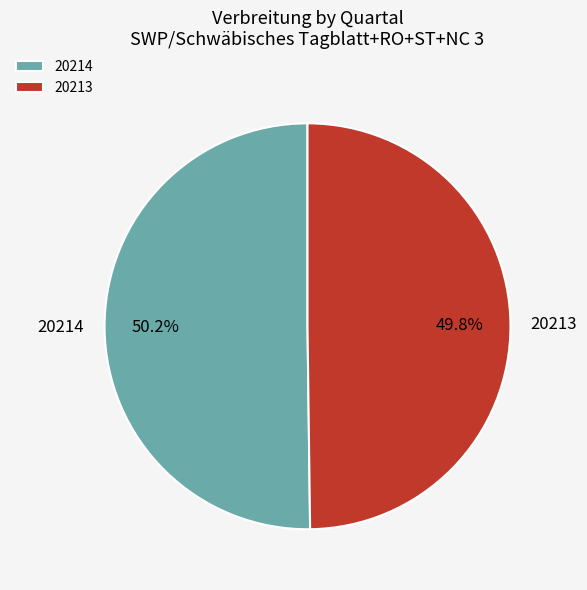

Count the number of slices in the pie.

2